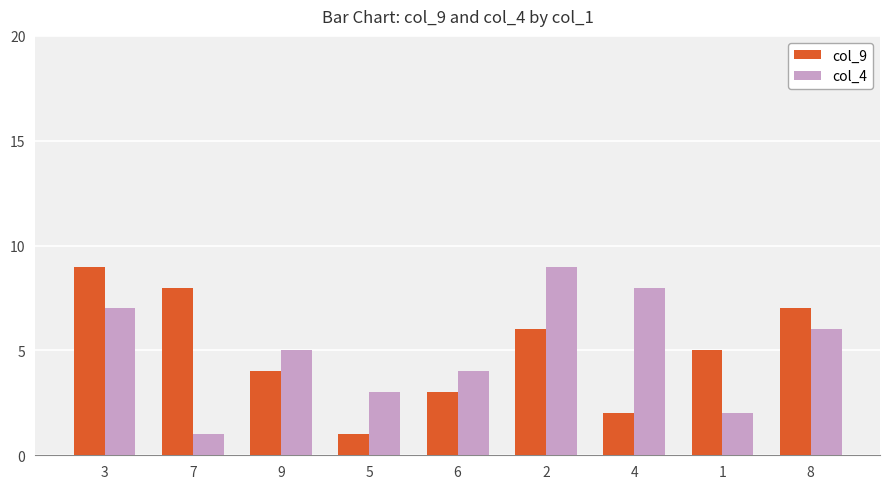

How many bars are there in each group?

2